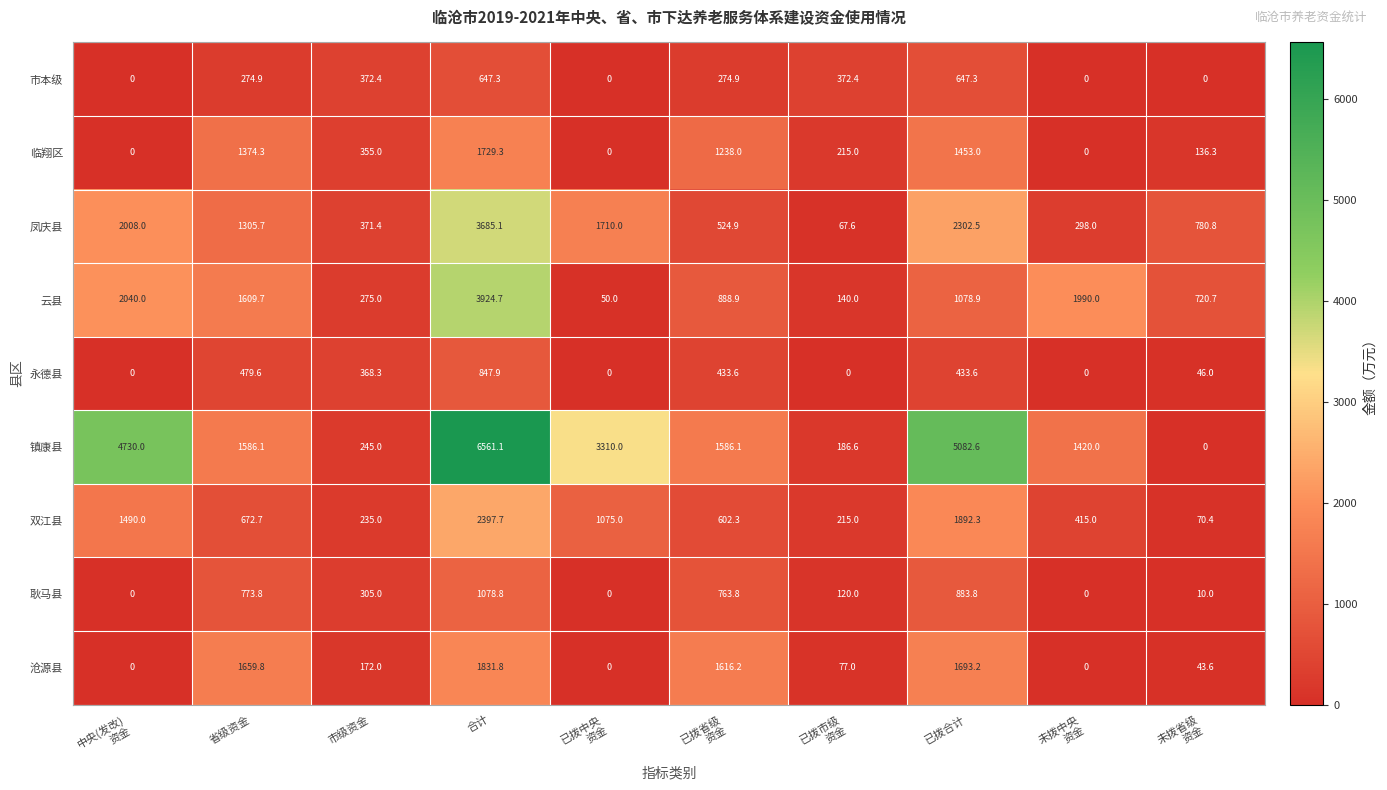

What is the spread (max minus min) of values at 省级资金?

1384.9